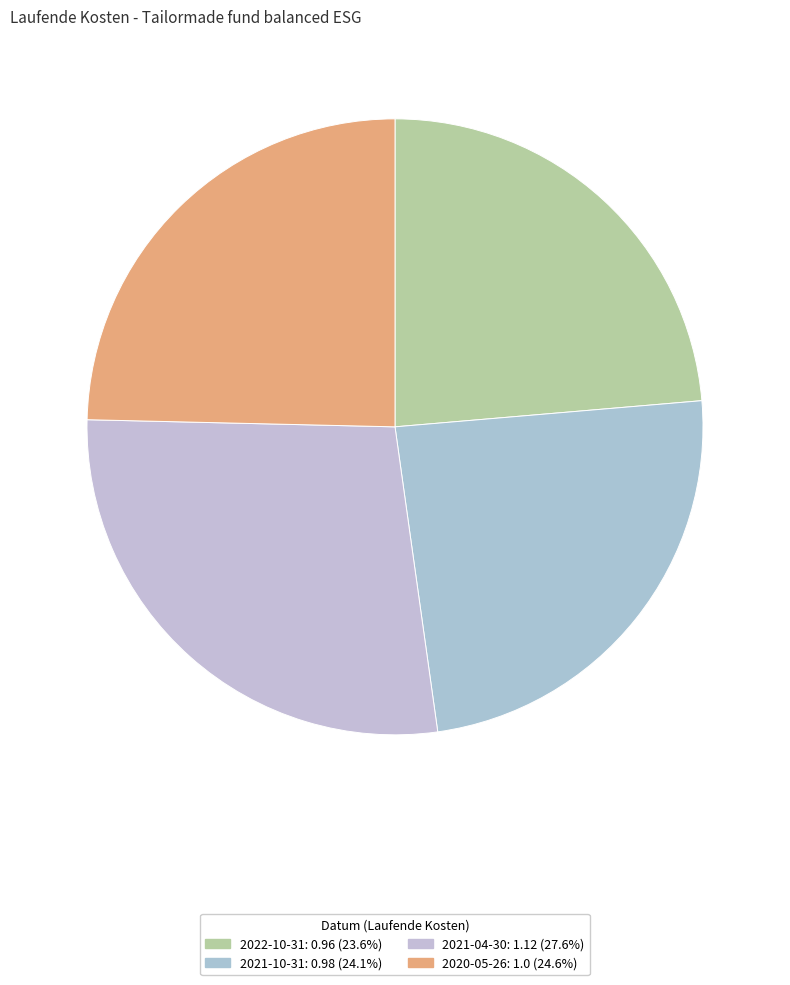

How many segments does this pie chart have?

4